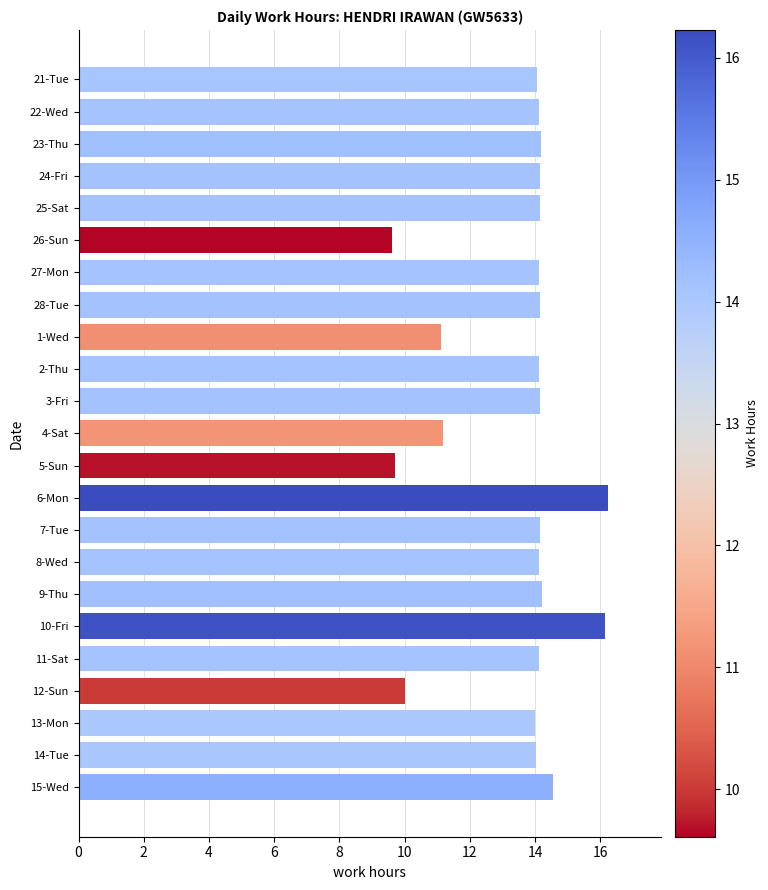

The value at 3-Fri is 5.7. True or false?

False